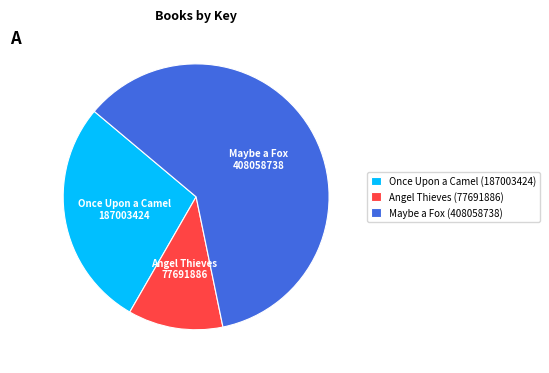

True or false: Maybe a Fox accounts for 49% of the total.

False